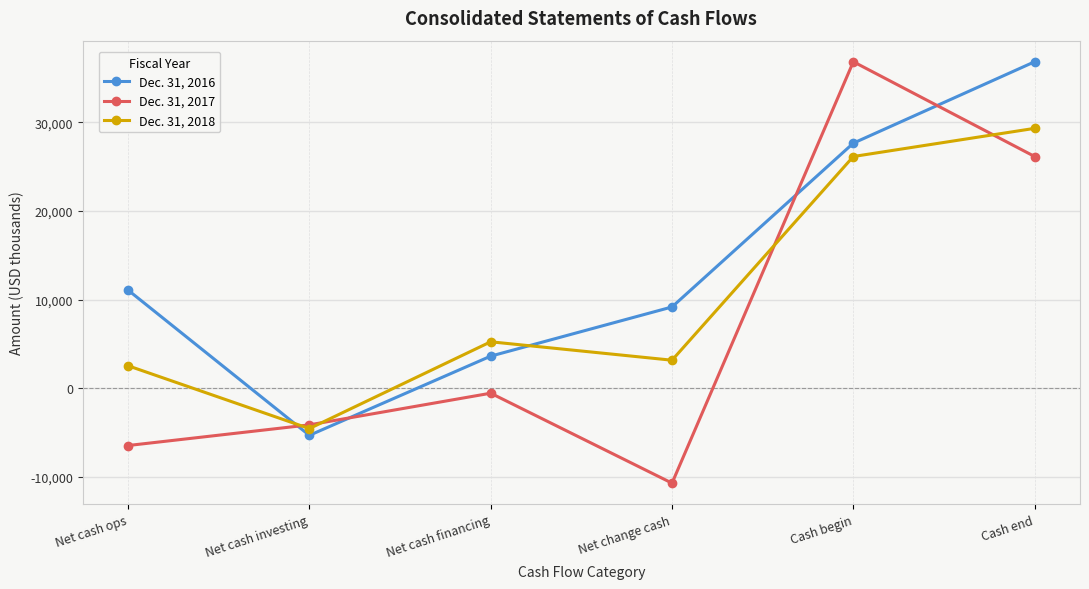

At which category is the sum across all series the highest?

Cash end